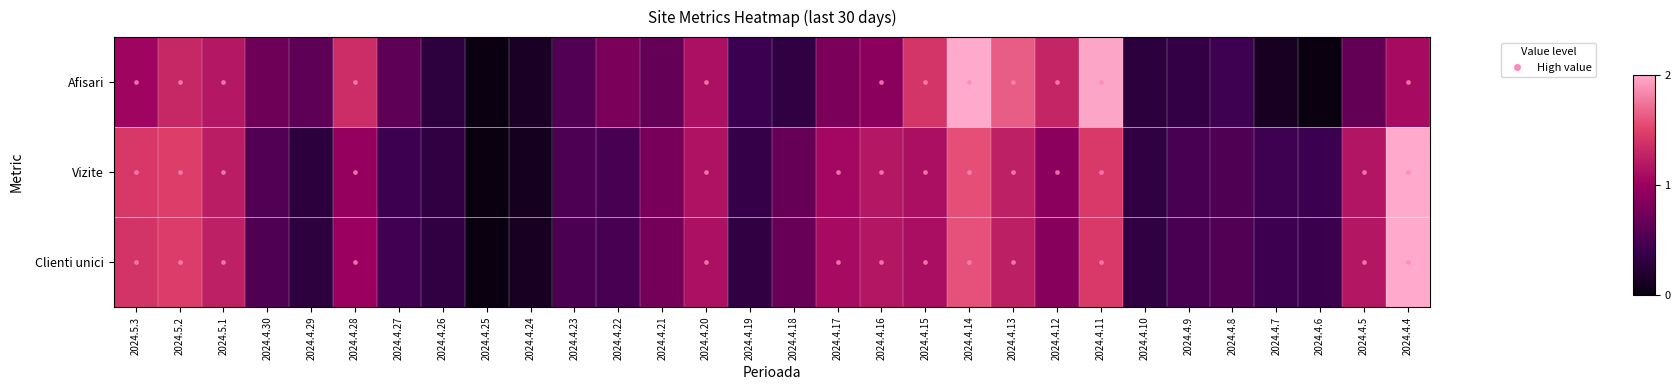

Which category has the lowest value in the Vizite series?

2024.4.25